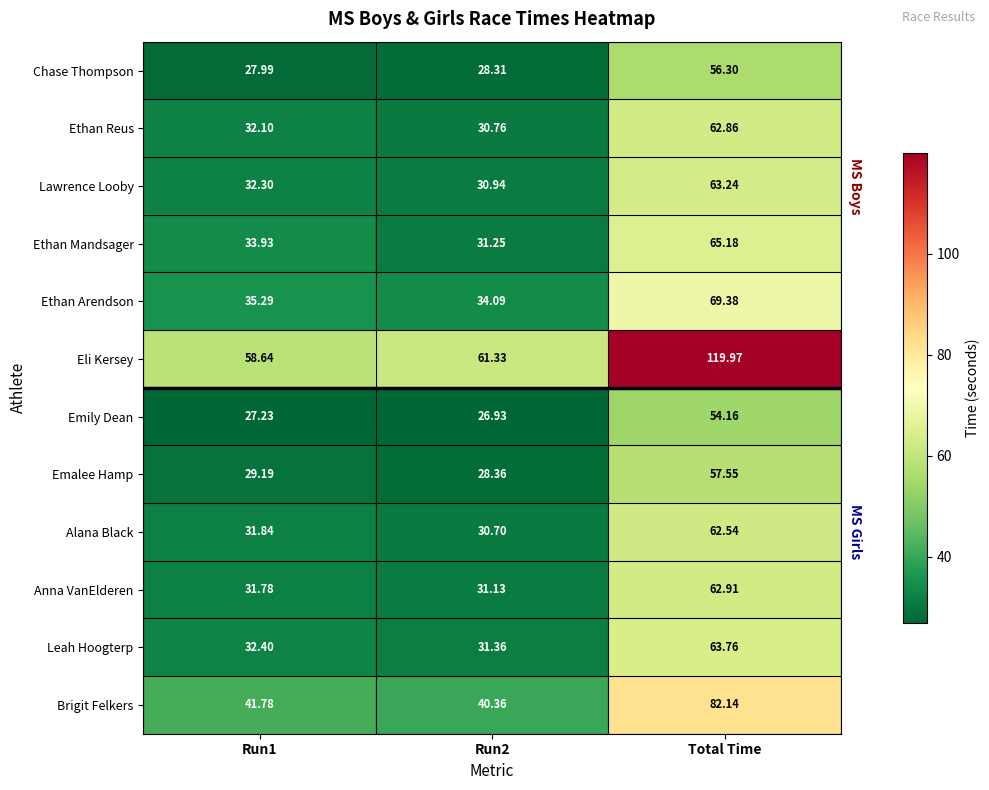

What is the total value across all series at Run1?

414.5